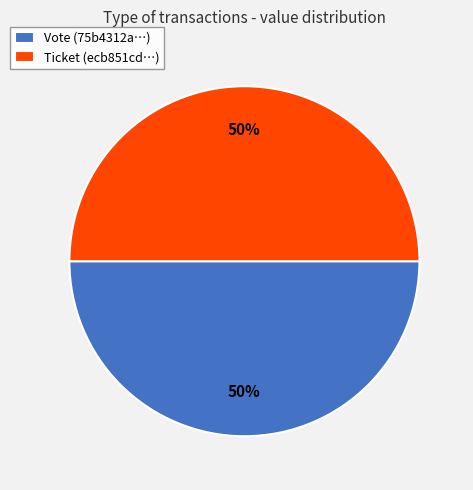

Do Ticket (ecb851cd…) and Vote (75b4312a…) together represent more than half of the pie?

Yes